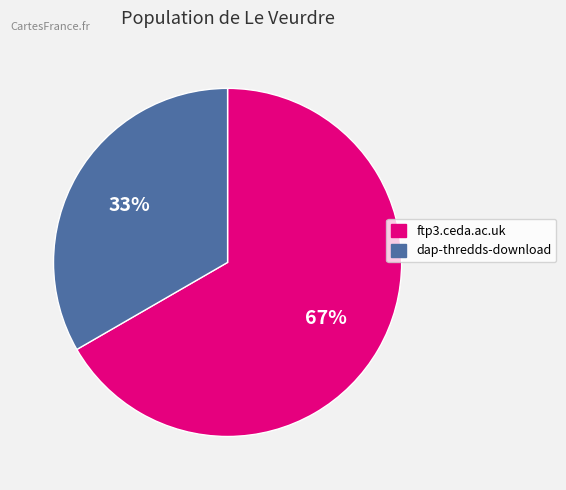

How many slices are in this pie chart?

2